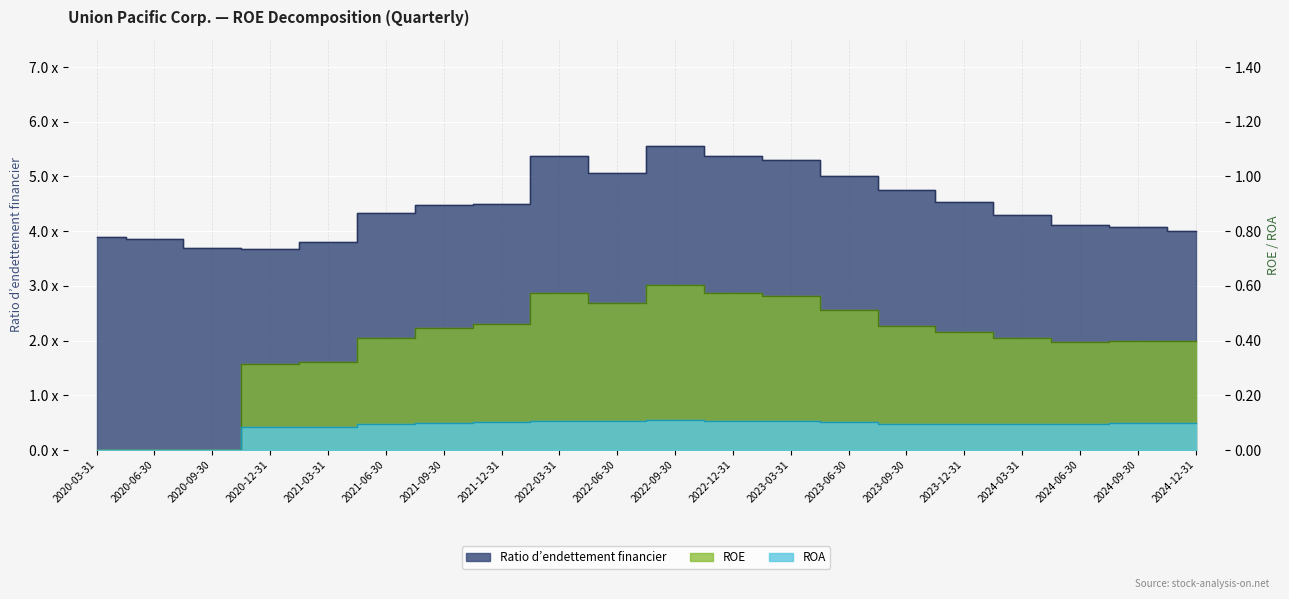

True or false: ROA has a value of 0.1 at 2020-12-31.

True